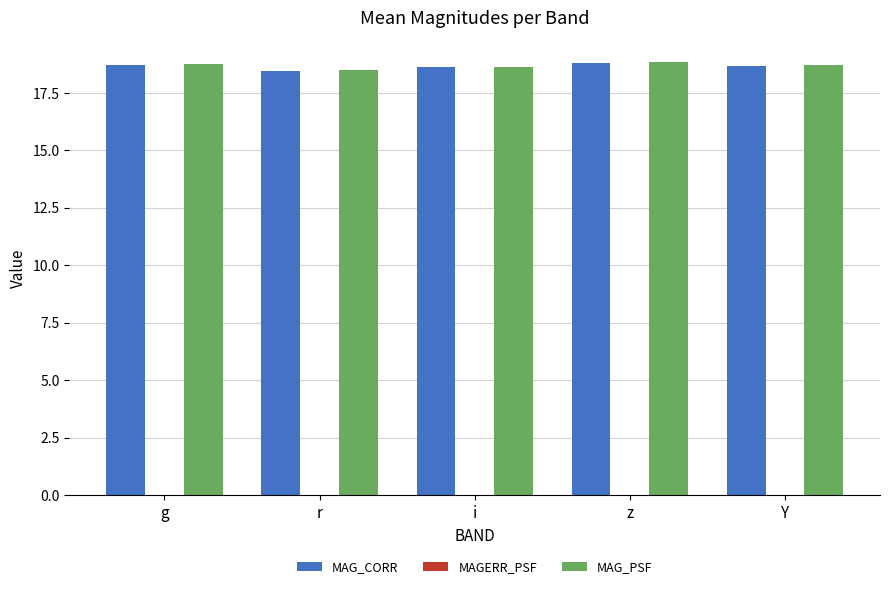

What is the approximate value of MAG_CORR at Y?

18.7